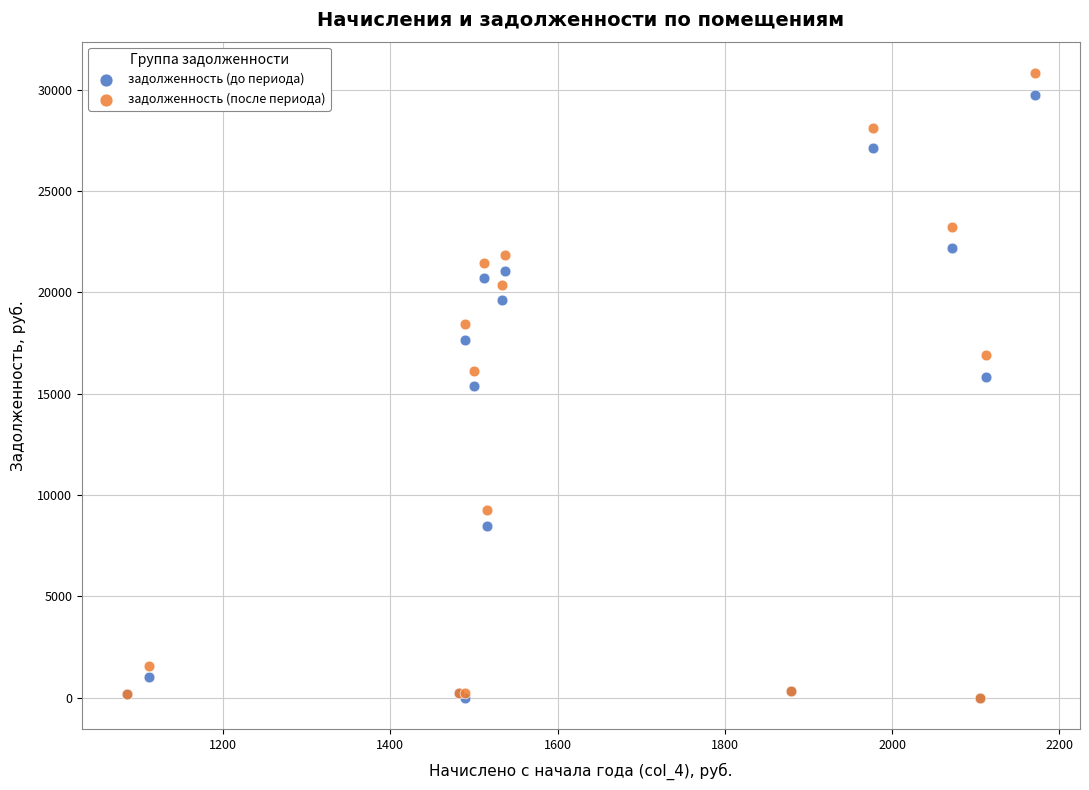

What are all the series names shown in the legend?

задолженность (до периода), задолженность (после периода)